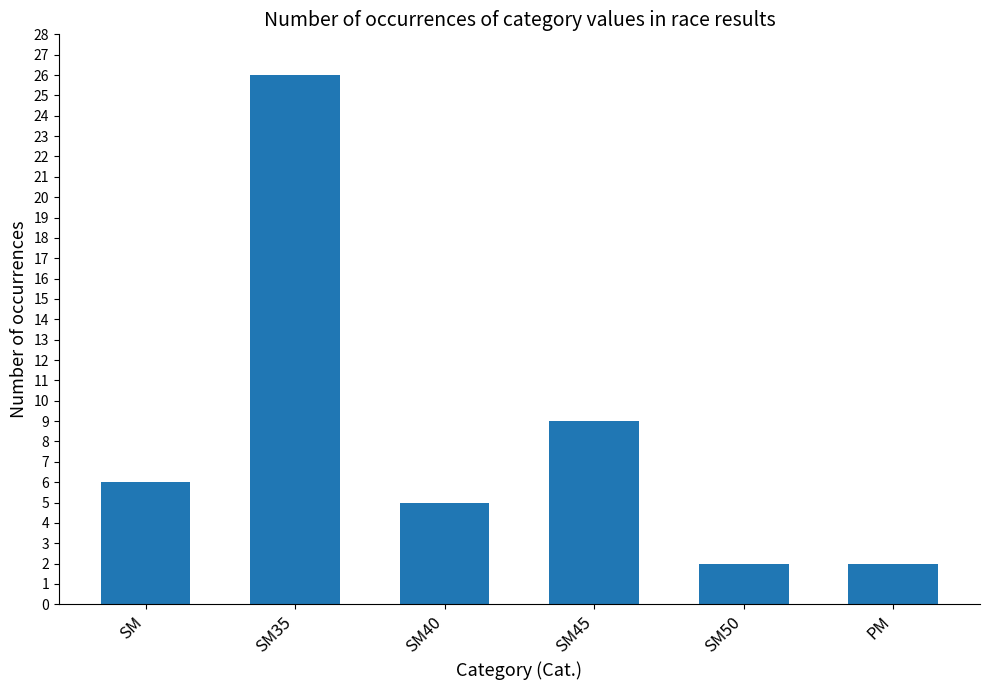

What is the change in value from SM to SM40?

-1